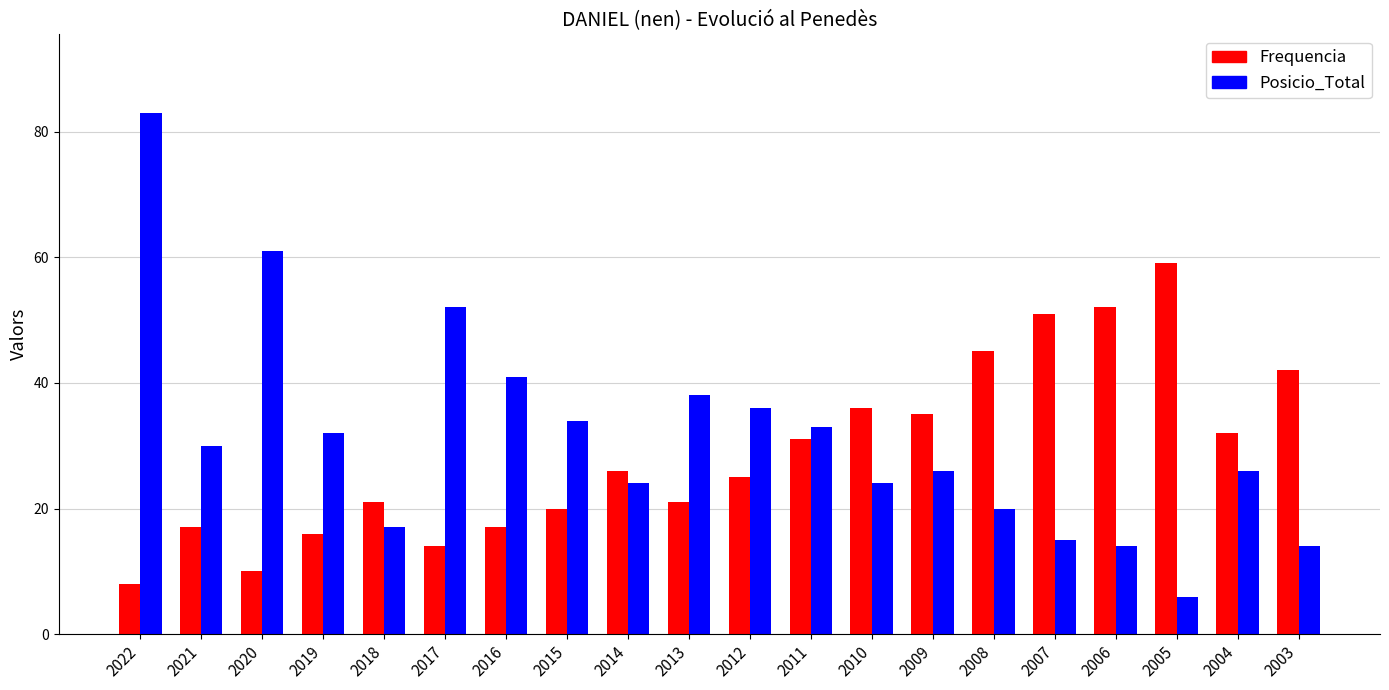

What is the minimum value for Frequencia?

8